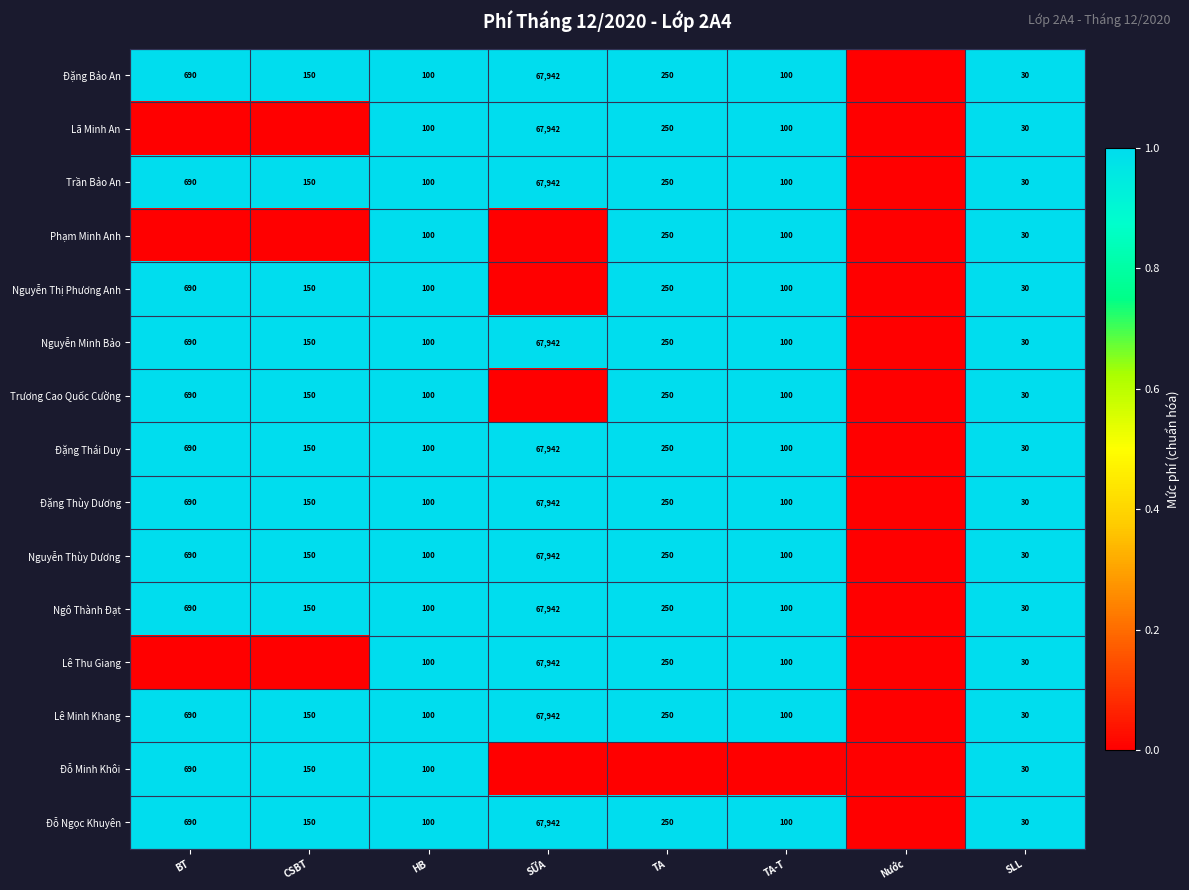

Count the number of categories in the chart.

8